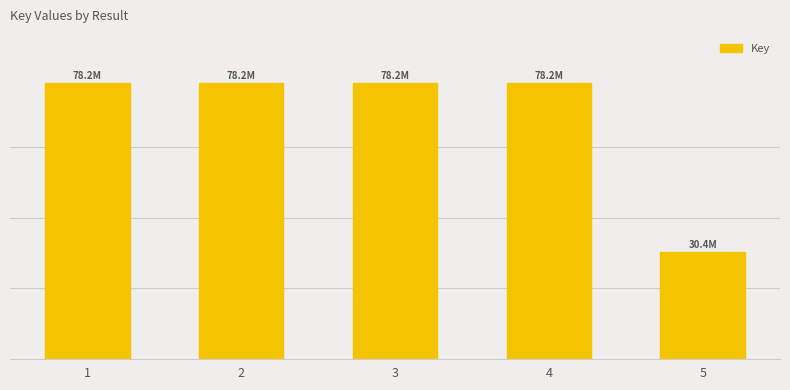

Read the value at 1, to the nearest 50.

78199100